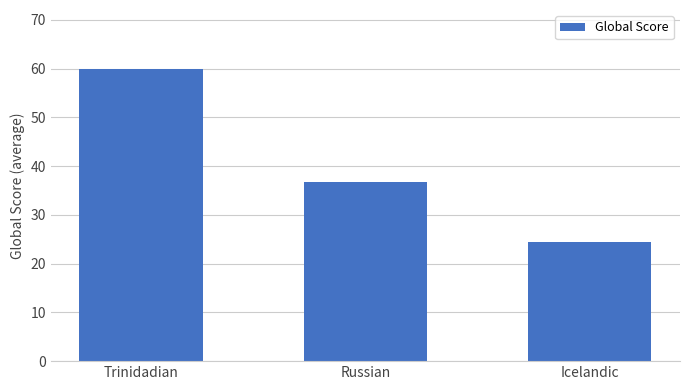

Approximately how many times larger is the value at Icelandic compared to Trinidadian?

0.4